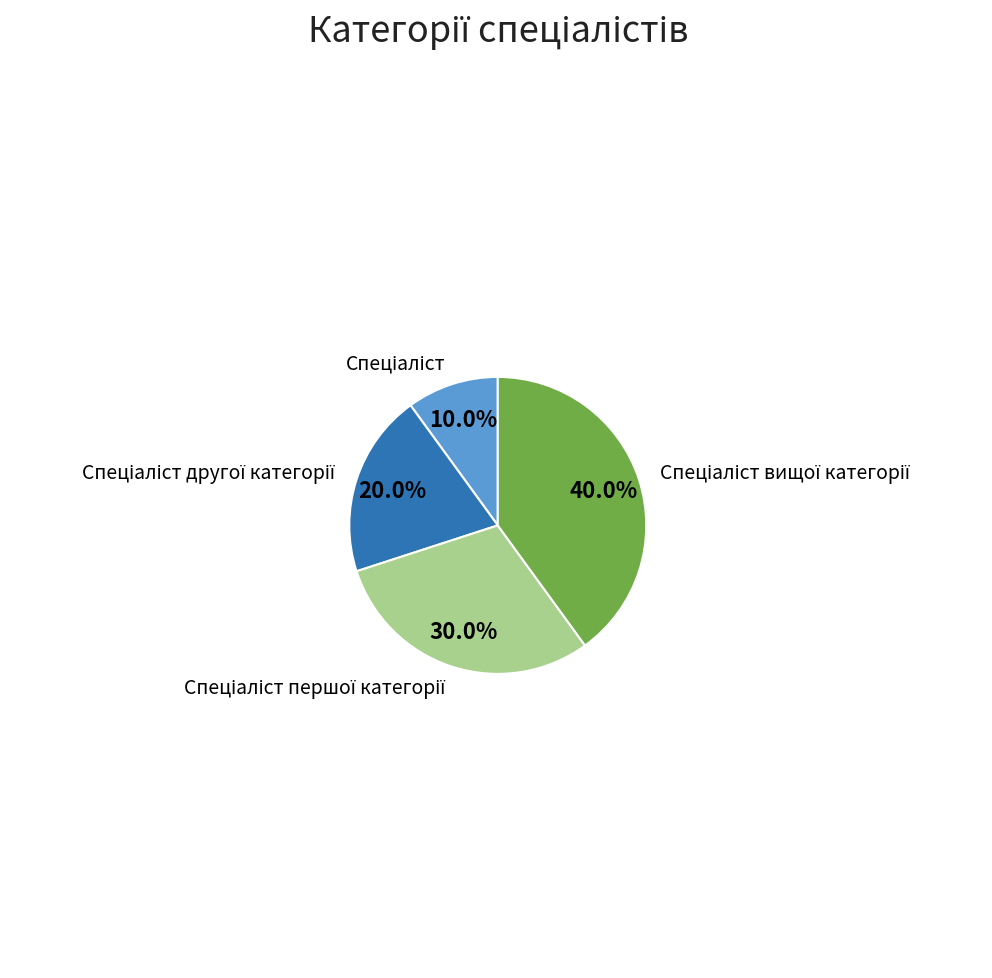

Is there a majority slice in this chart?

No